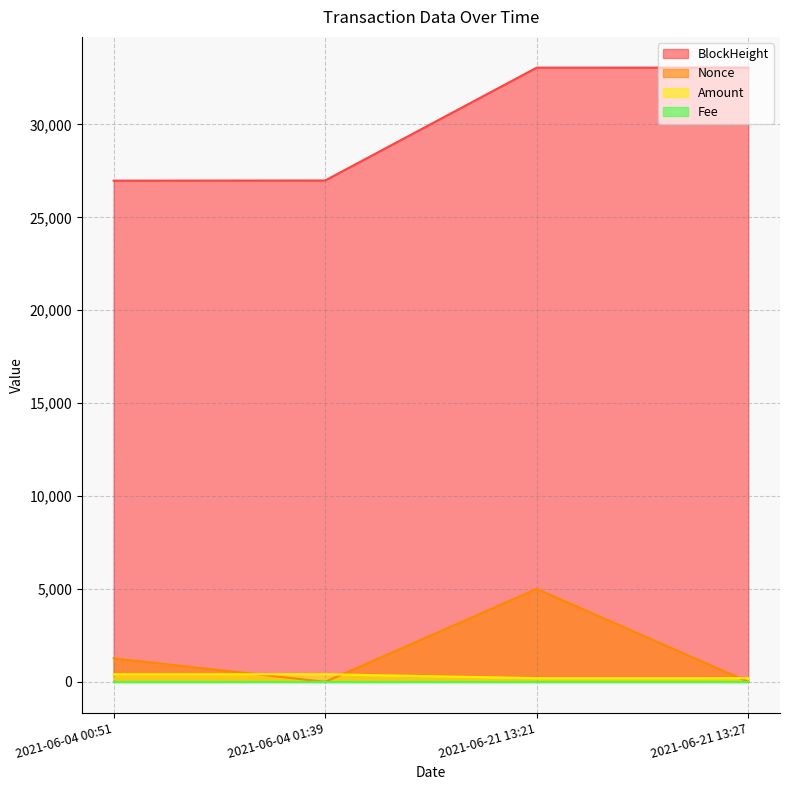

What is the label of the 4th point from the right?

2021-06-04 00:51